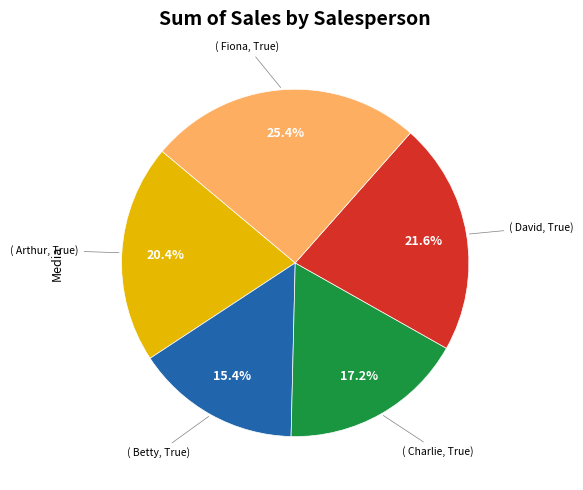

Does any single category account for the majority?

No